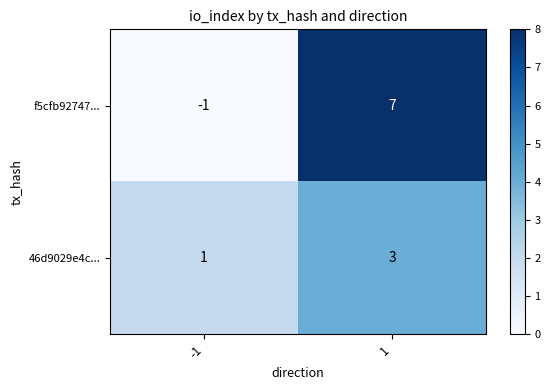

Rank the series by their maximum value, from lowest to highest.

46d9029e4c..., f5cfb92747...